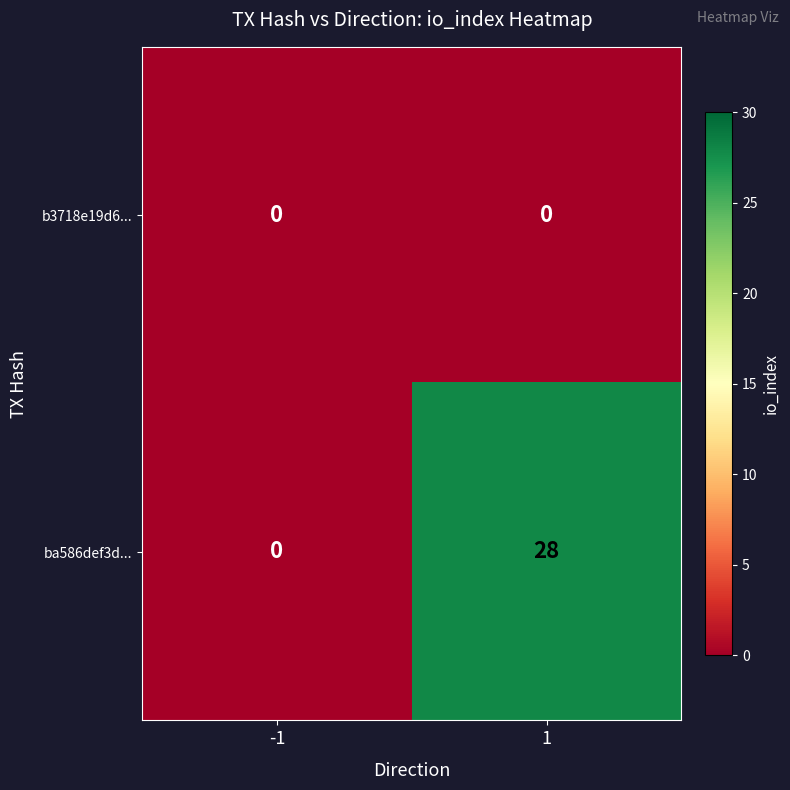

Reading left to right, extract all data points from this chart.

b3718e19d6...: 0	0
ba586def3d...: 0	28